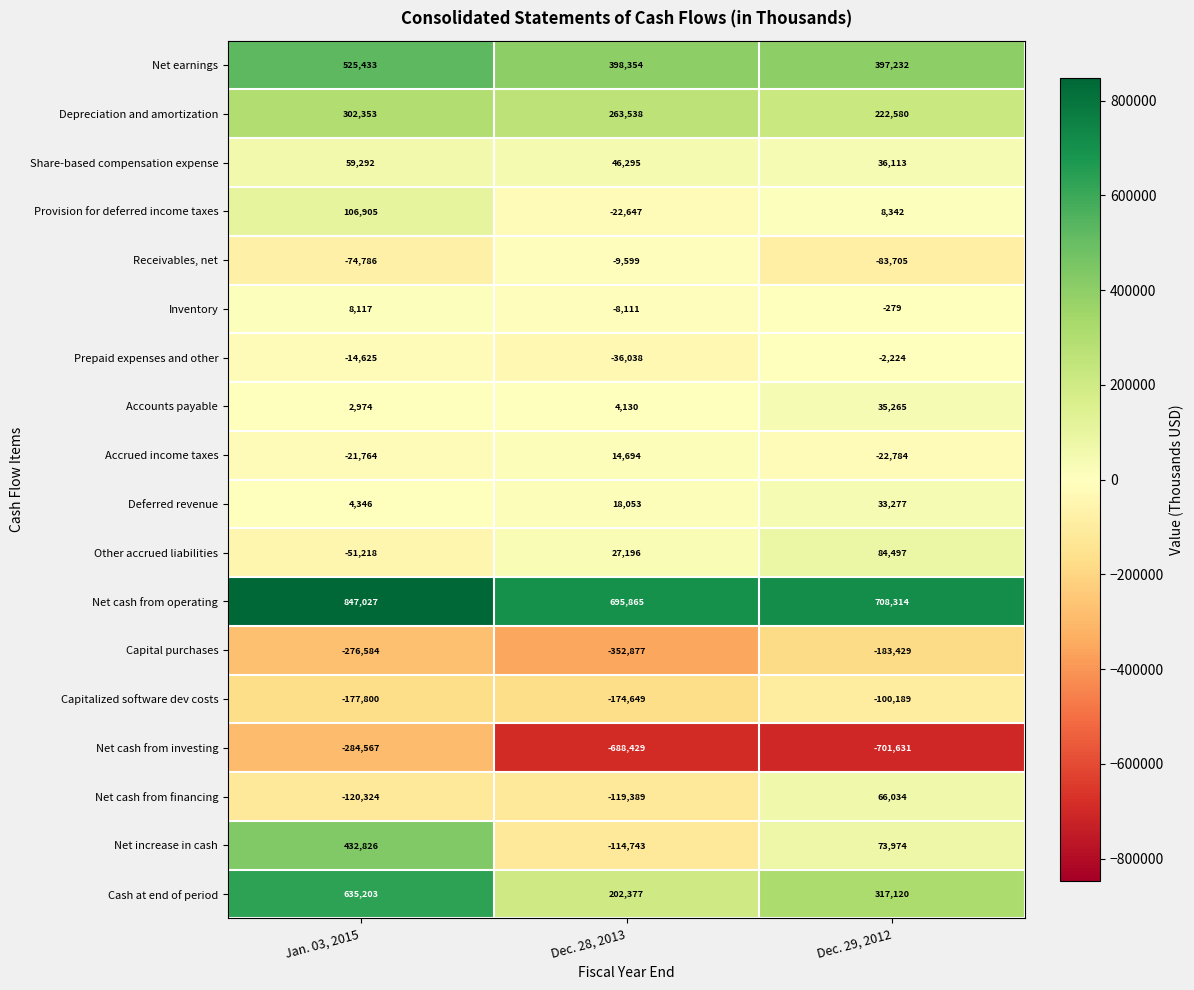

At how many categories does at least one series exceed 398662?

3